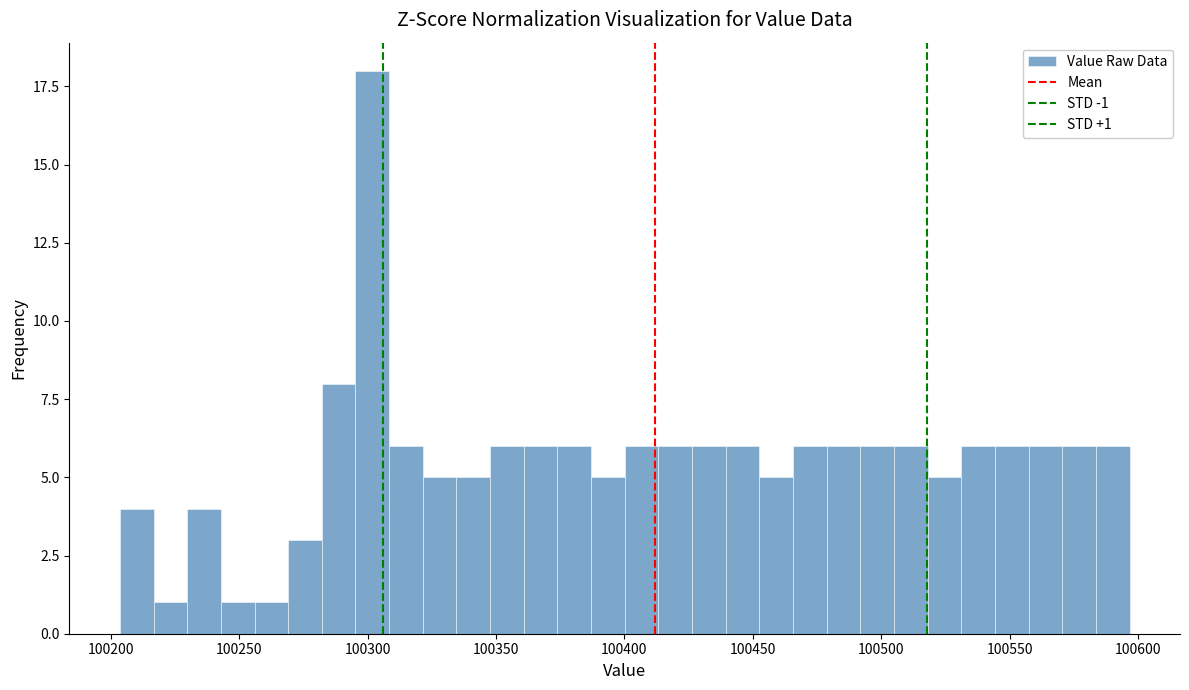

Read against the x-axis, roughly where is the centre of the tallest bar?

100300